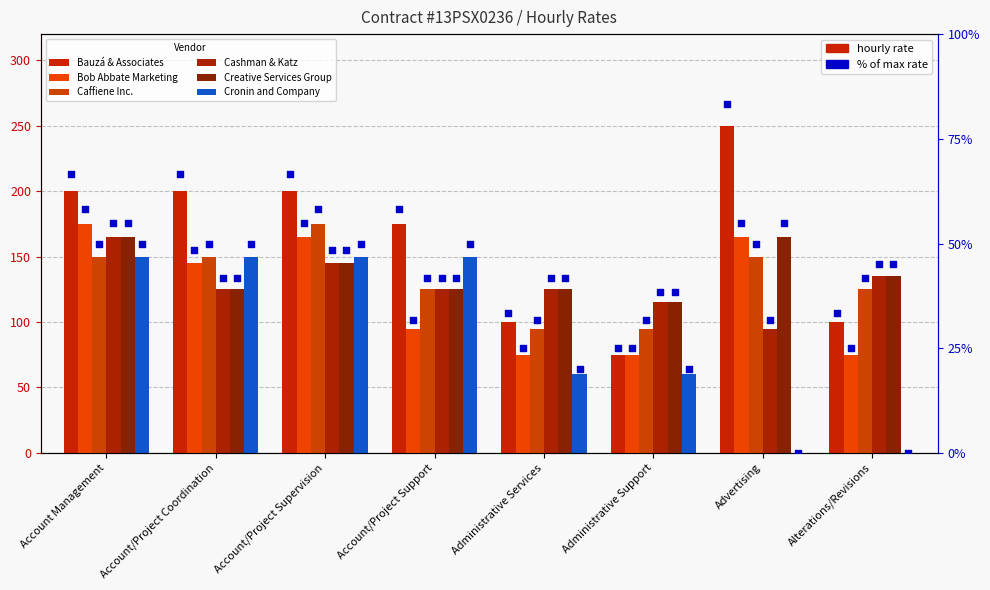

At which category is the sum across all series the highest?

Account Management